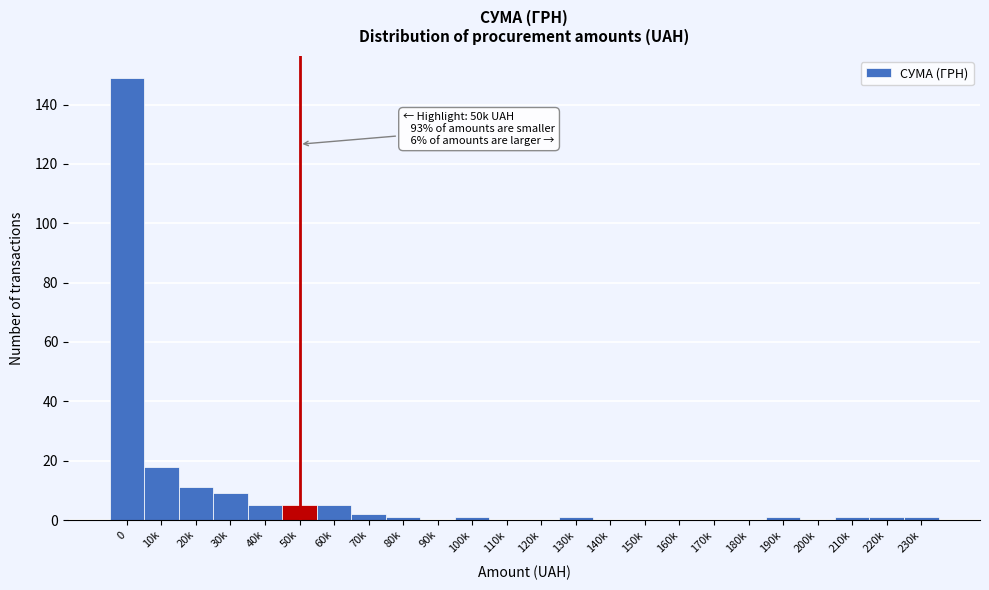

Reading right to left, extract all data points from this chart.

230k=1	220k=1	210k=1	200k=0	190k=1	180k=0	170k=0	160k=0	150k=0	140k=0	130k=1	120k=0	110k=0	100k=1	90k=0	80k=1	70k=2	60k=5	50k=5	40k=5	30k=9	20k=11	10k=18	0=149